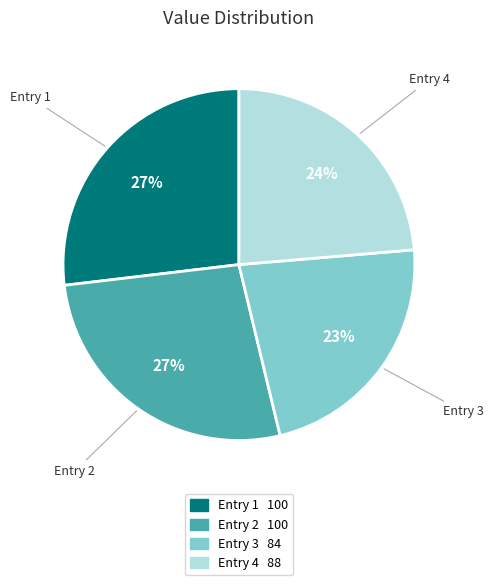

To the nearest percent, what percentage of the pie is Entry 3?

23%